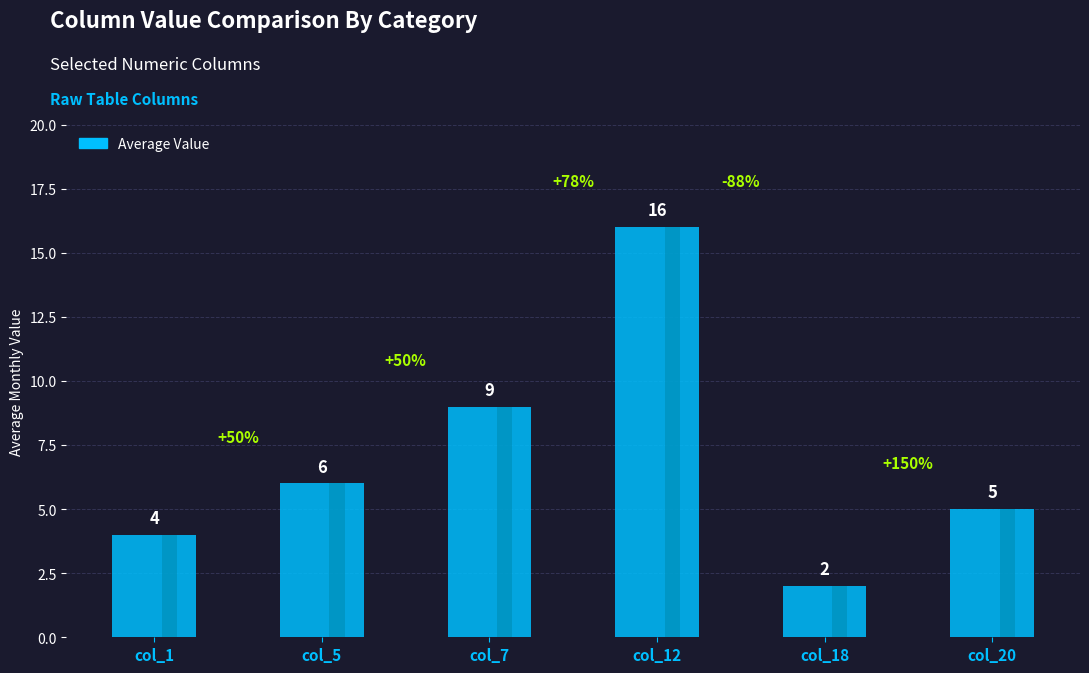

Does the chart contain stacked bars?

No